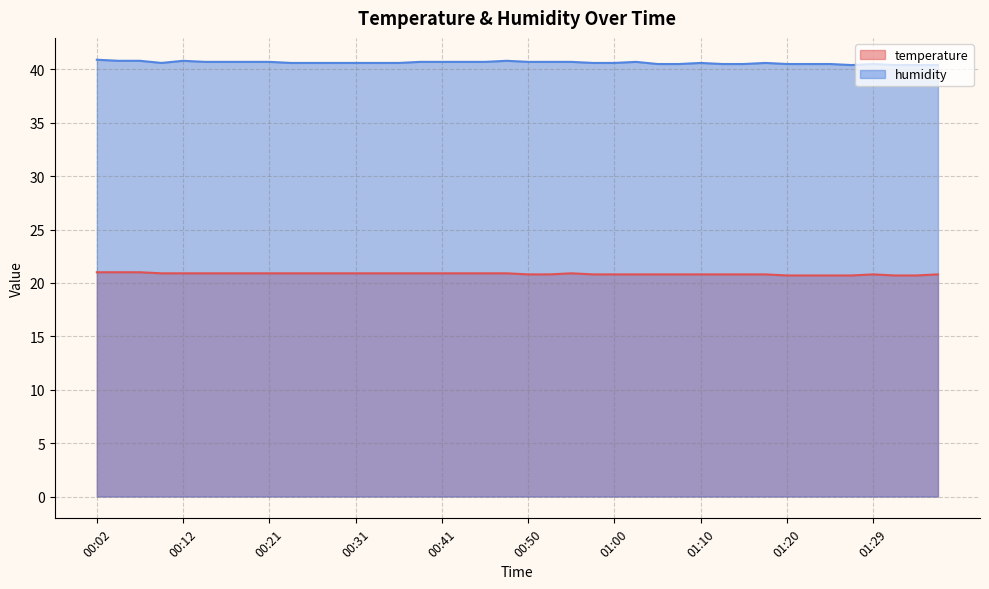

What is the average value of the temperature series?

20.8